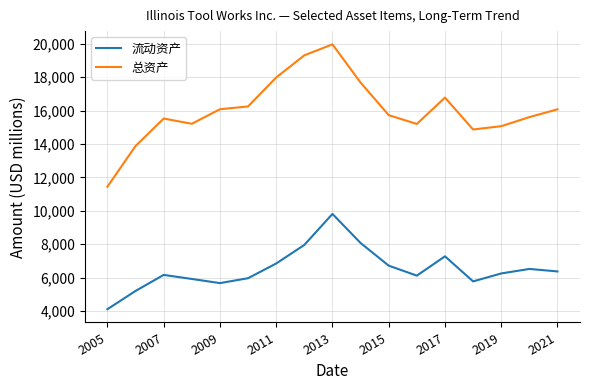

Which series has the largest range (max minus min)?

总资产